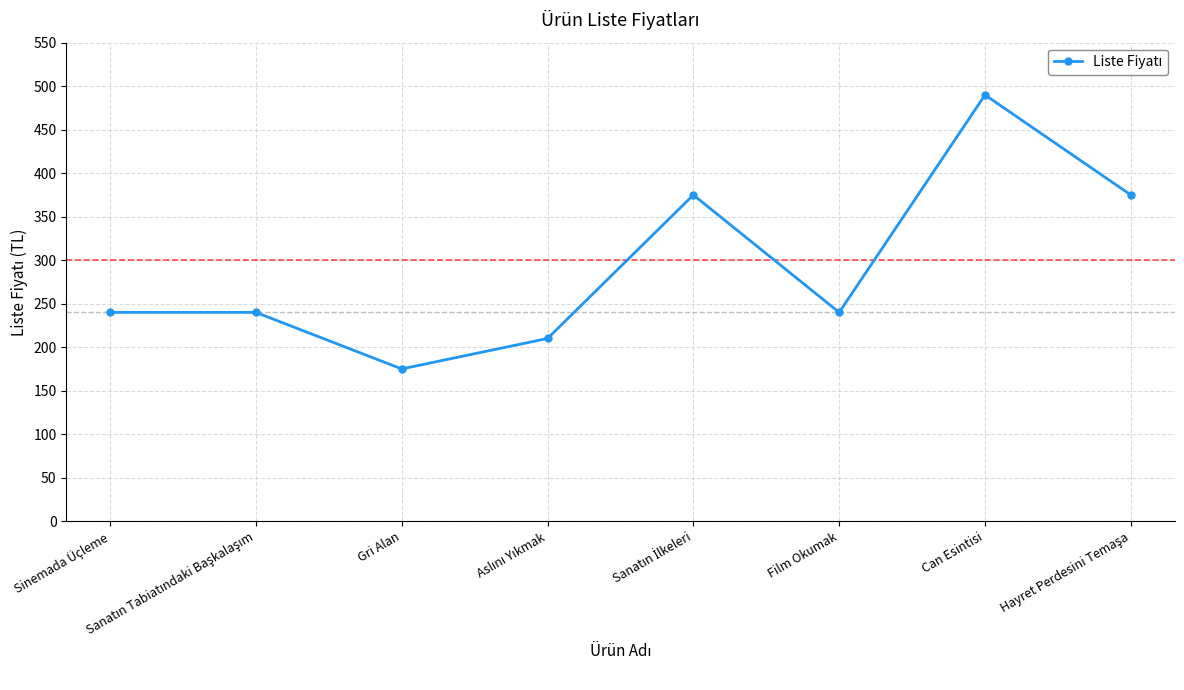

What is the sum of the values at Gri Alan and Film Okumak?

415